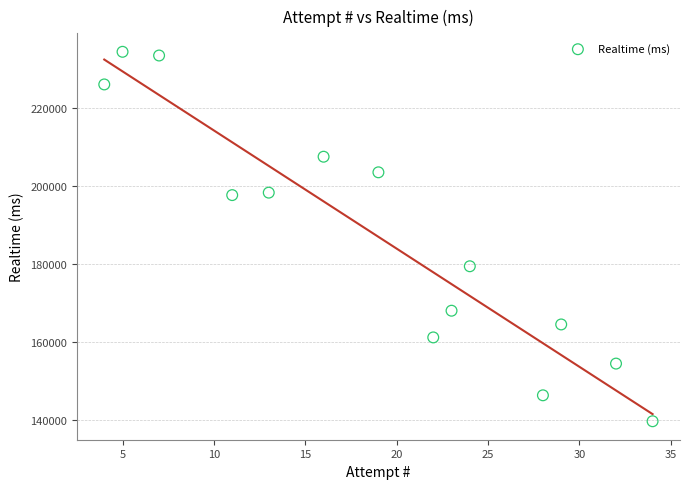

What Y value in the scatter plot is closest to 187071?

179454